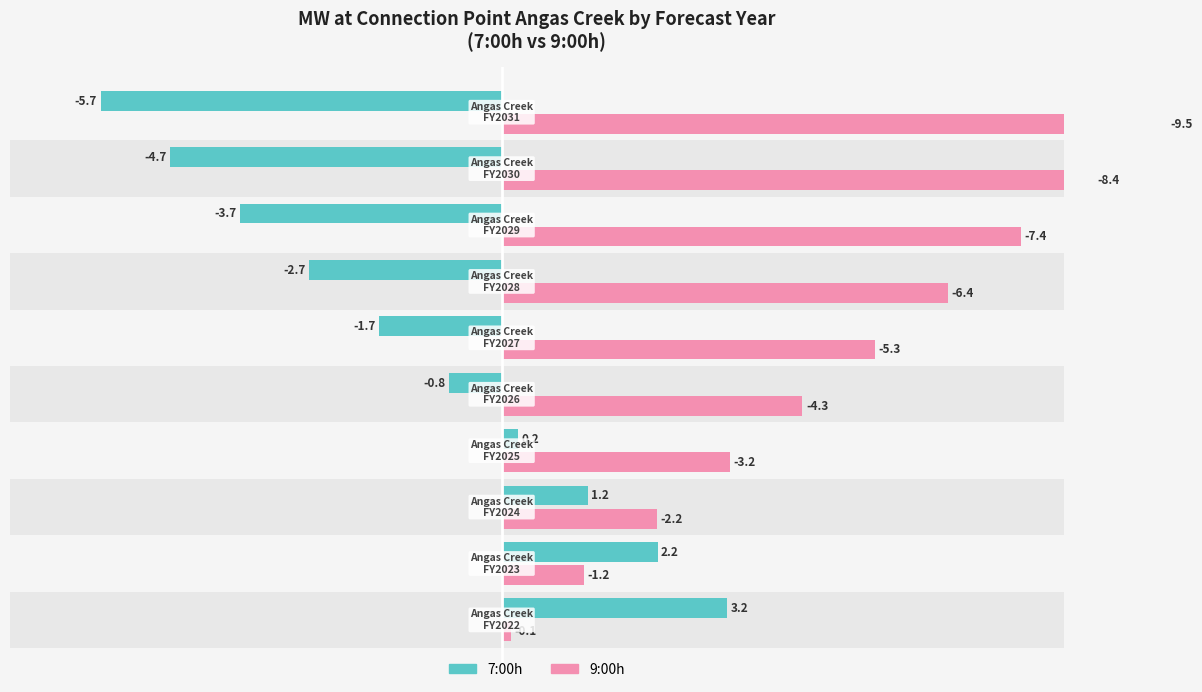

Which series changed the most between −2 and 2?

9:00h